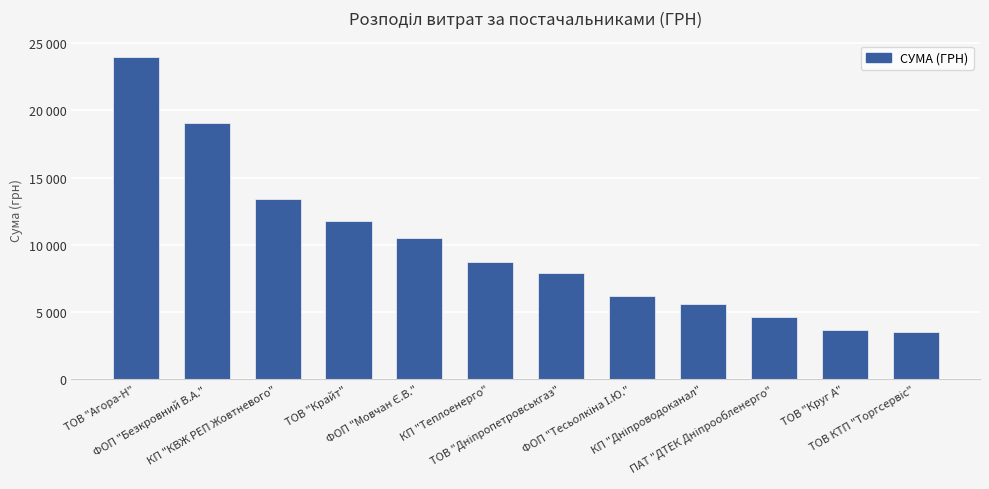

List the labels in order of value, smallest first.

ТОВ КТП "Торгсервіс", ТОВ "Круг А", ПАТ "ДТЕК Дніпрообленерго", КП "Дніпроводоканал", ФОП "Тесьолкіна І.Ю.", ТОВ "Дніпропетровськгаз", КП "Теплоенерго", ФОП "Мовчан Є.В.", ТОВ "Крайт", КП "КВЖ РЕП Жовтневого", ФОП "Безкровний В.А.", ТОВ "Агора-Н"